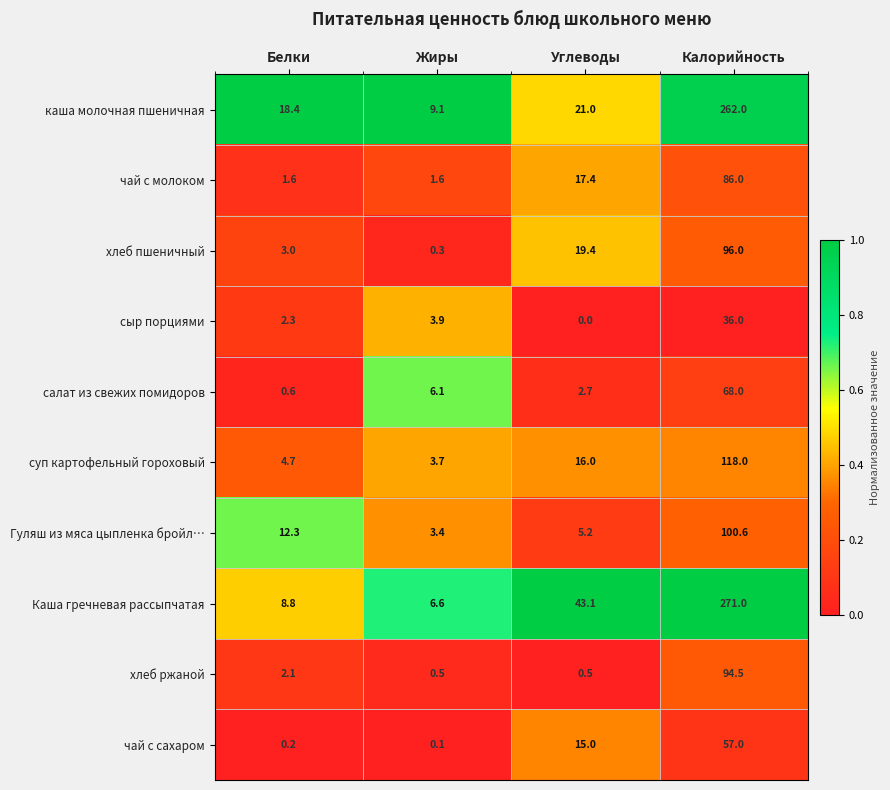

What is the sum of the каша молочная пшеничная values at Белки and Углеводы?

39.4